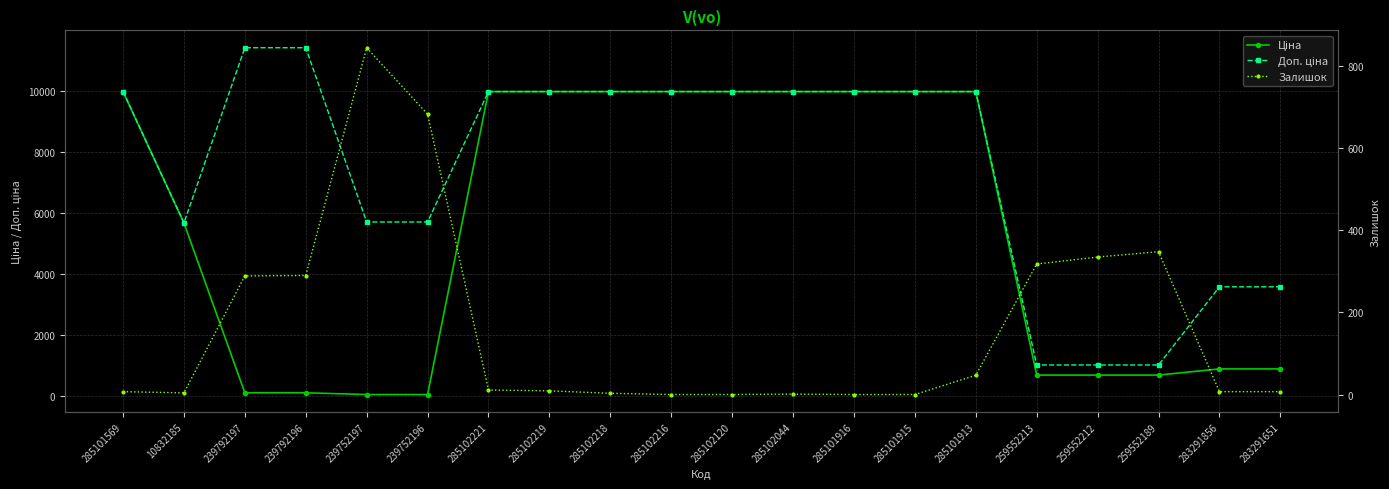

True or false: Доп. ціна and Залишок cross at least once.

False